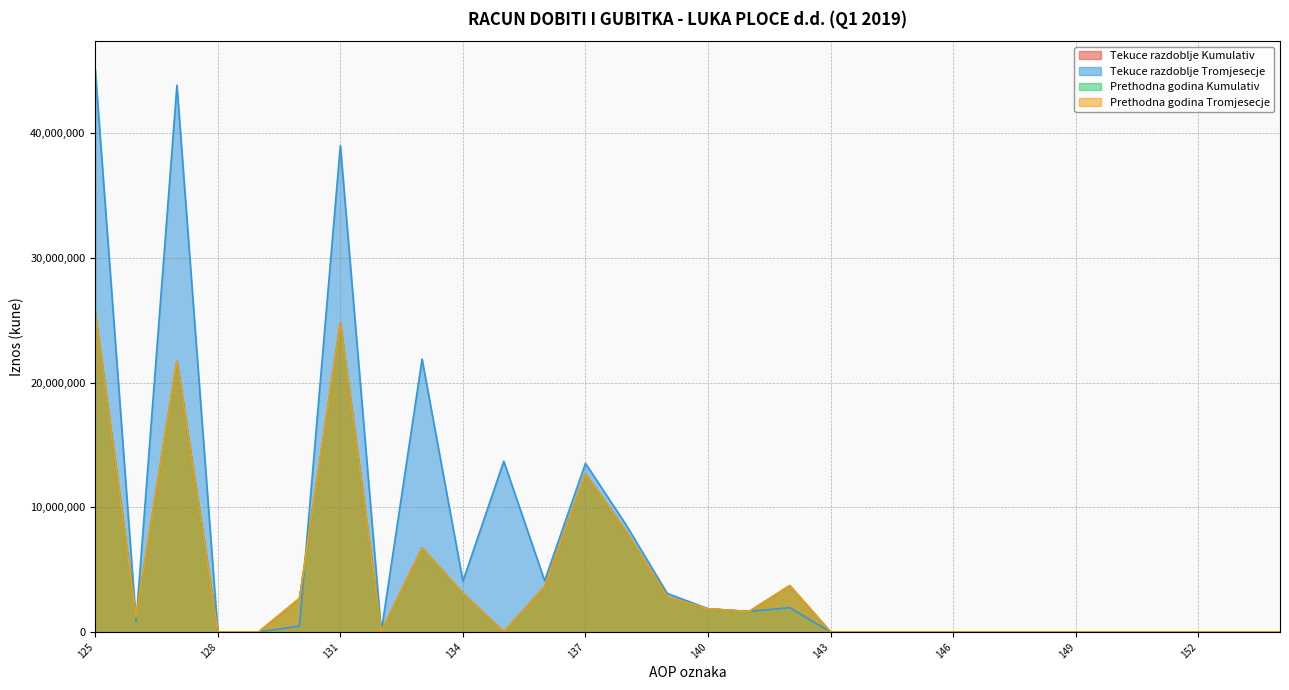

Between 150 and 135, which is larger?

150